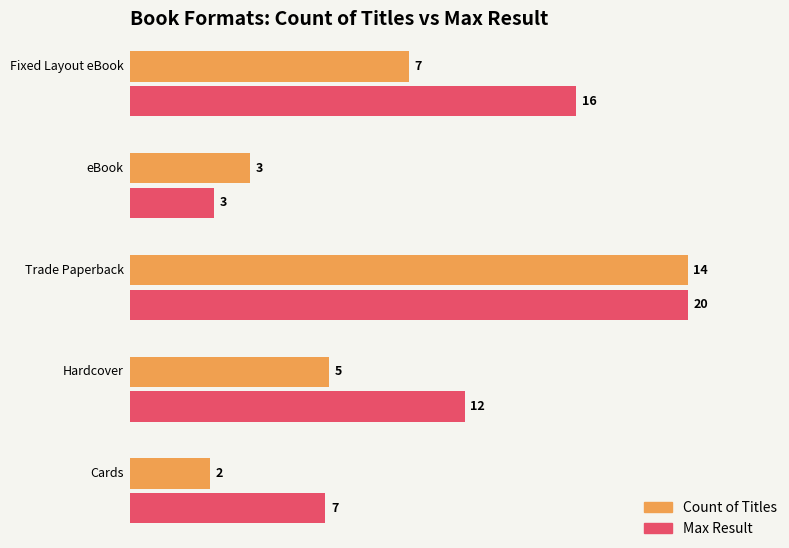

Is the value of Count of Titles at eBook greater than the value of Max Result at Hardcover?

No